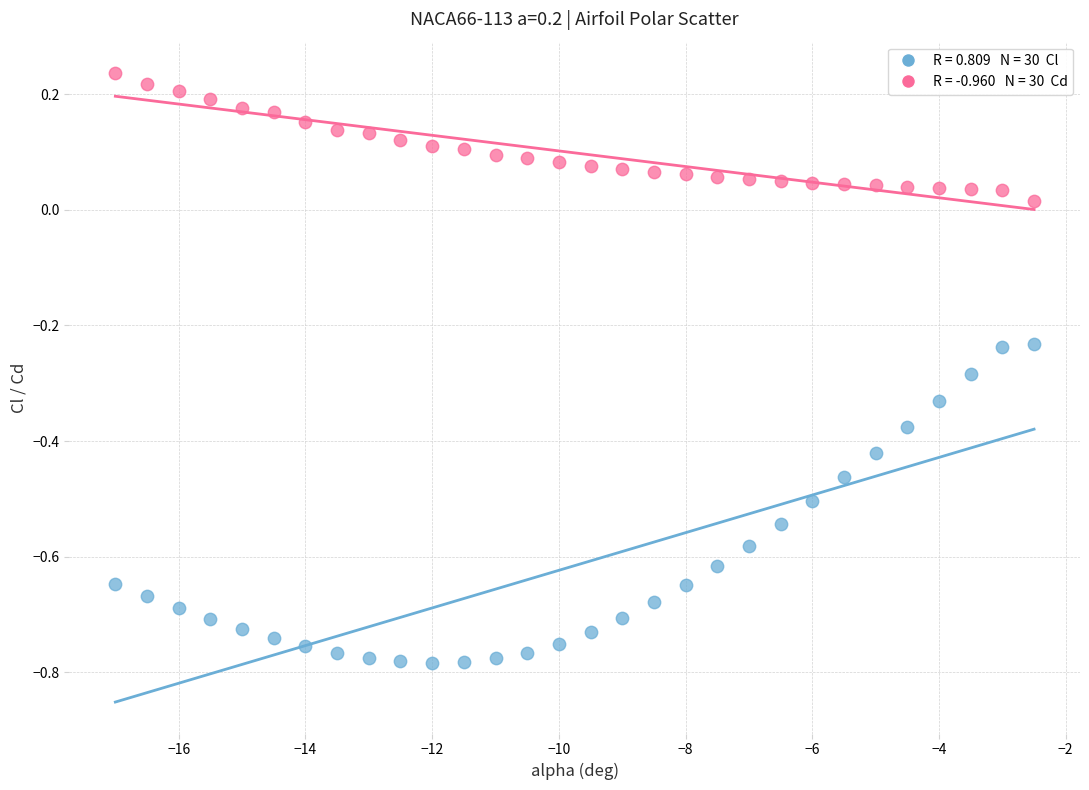

Across all data points, what is the range of Y values (max minus min)?

1.0